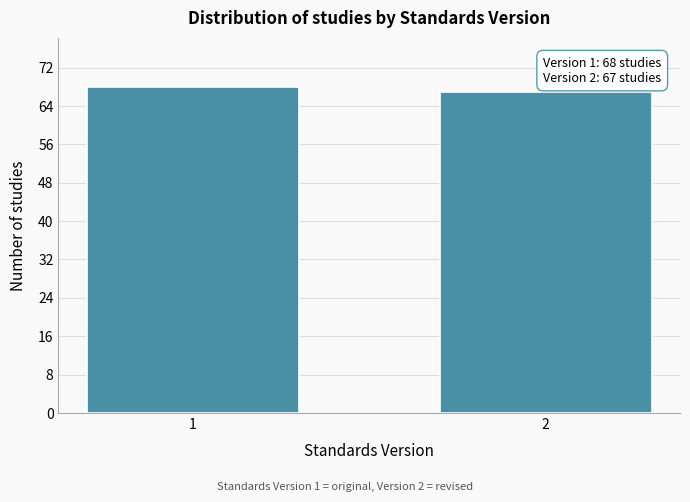

Reading right to left, extract all data points from this chart.

67	68